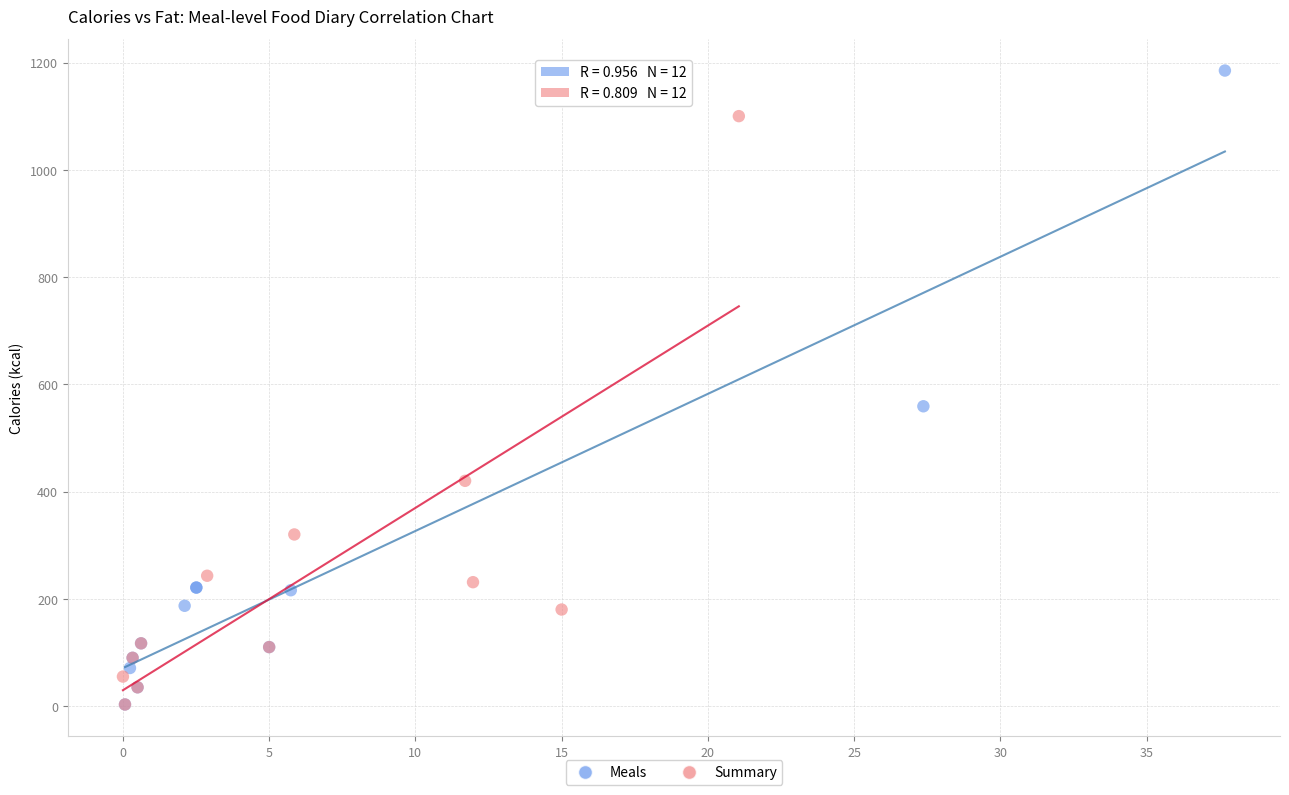

Which series has the widest spread of Y values?

Meals